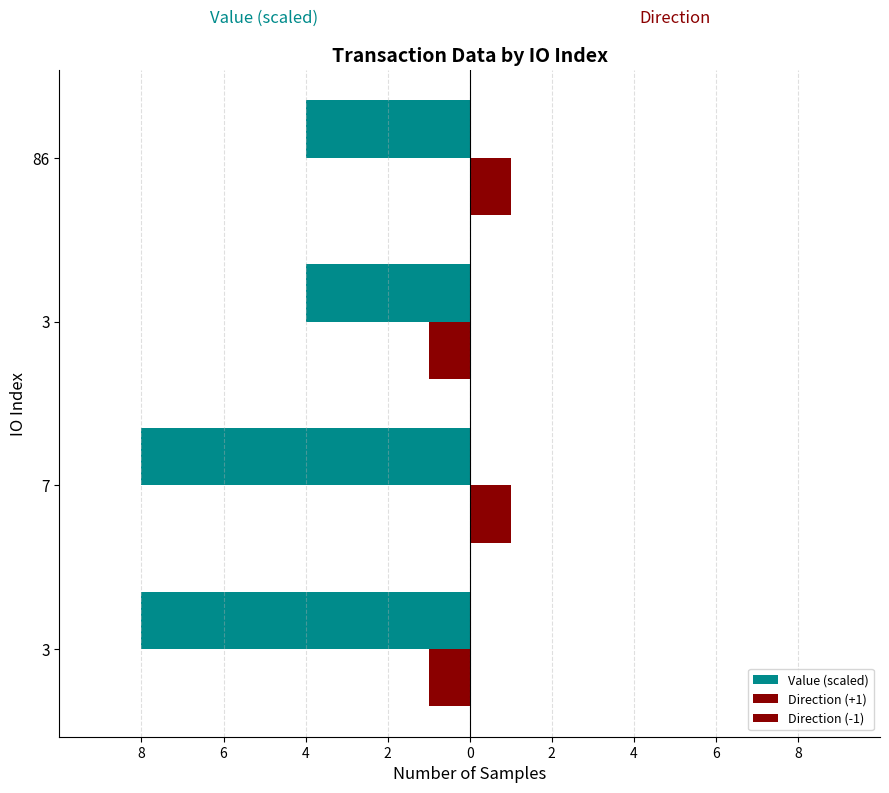

How many categories are shown in the chart?

4